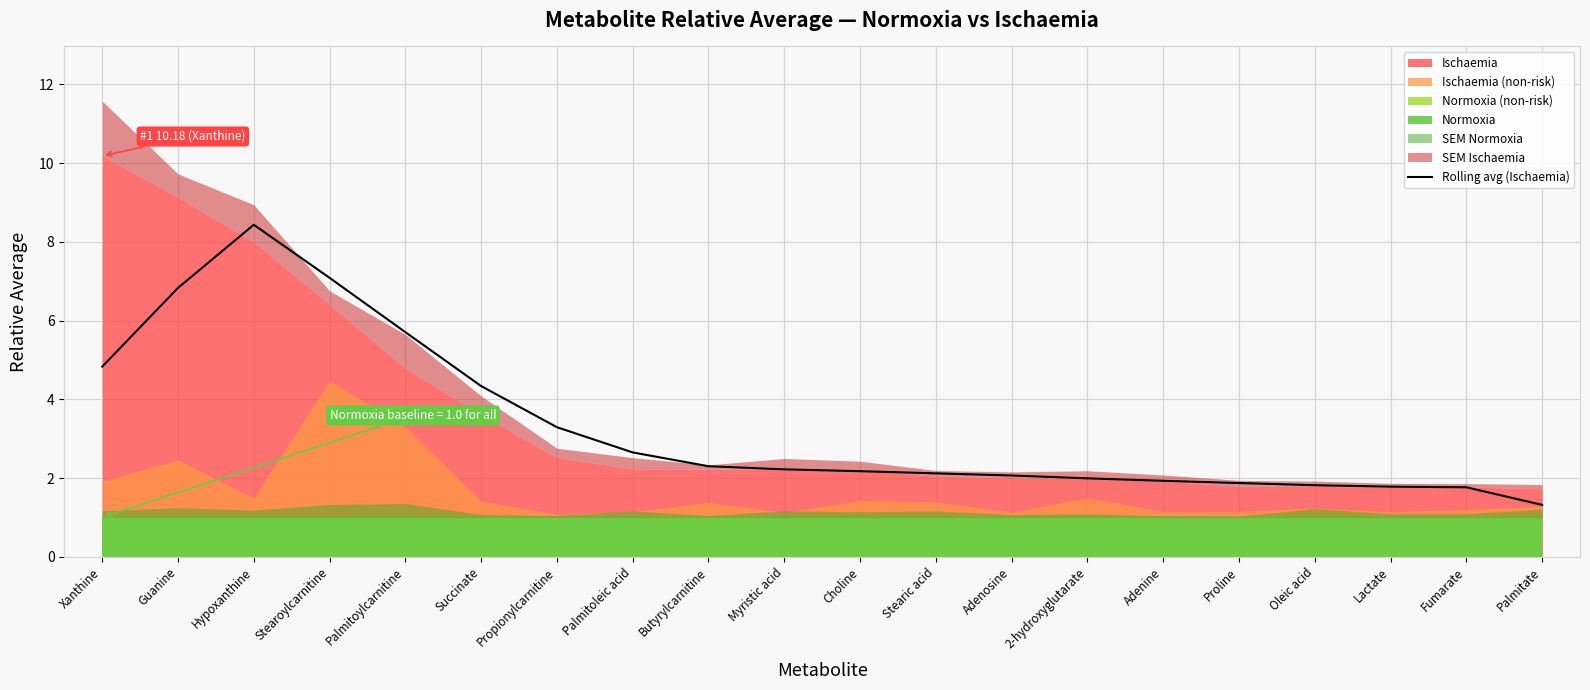

True or false: the data shows 9.2 at Guanine.

False